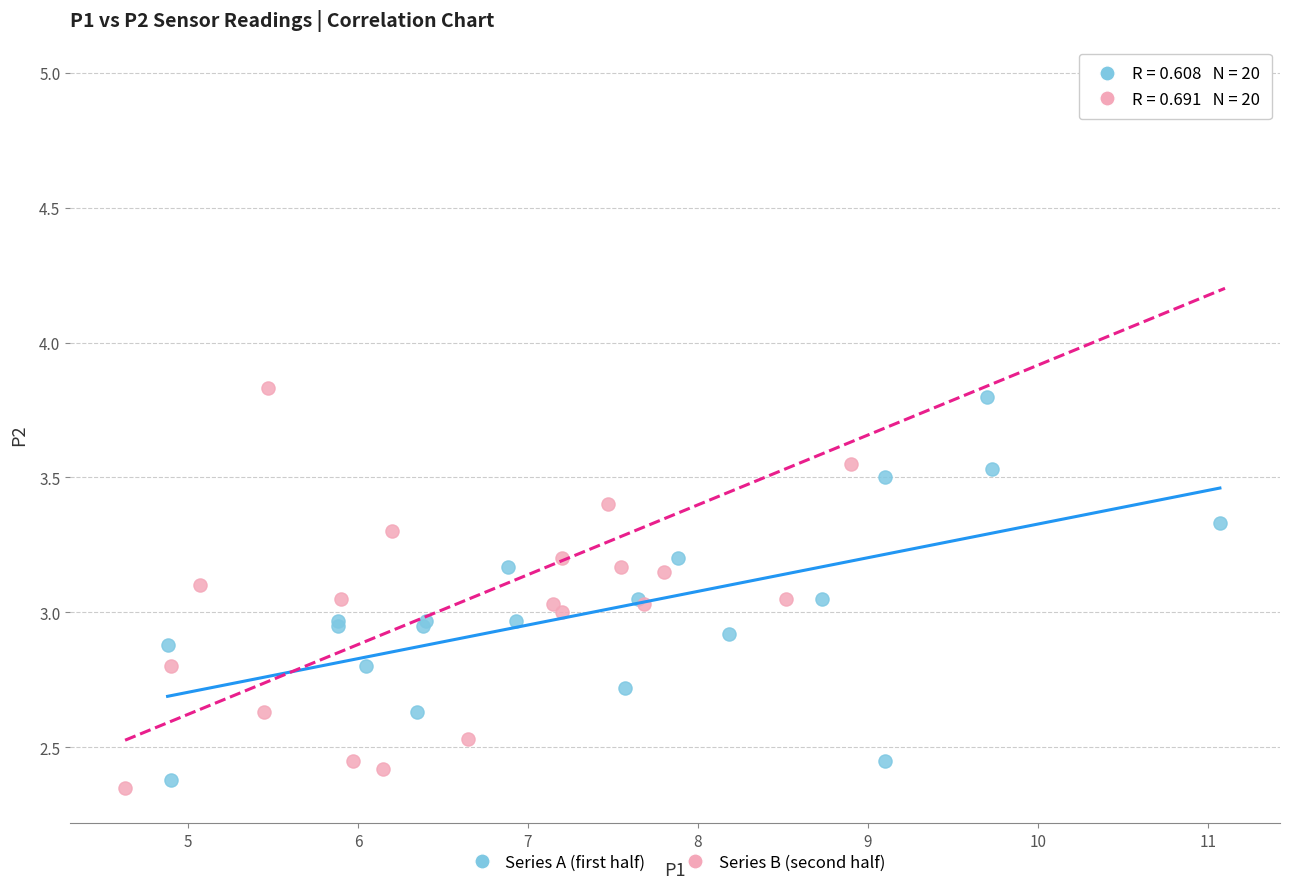

Which series has the widest spread of Y values?

Series B (second half)